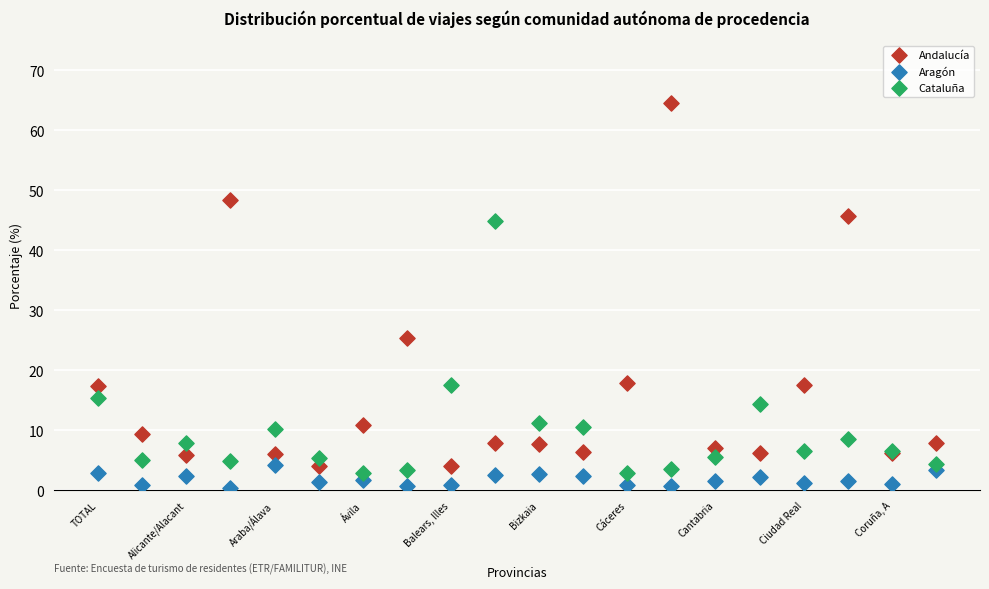

Which series has the largest Y range (max minus min)?

Andalucía